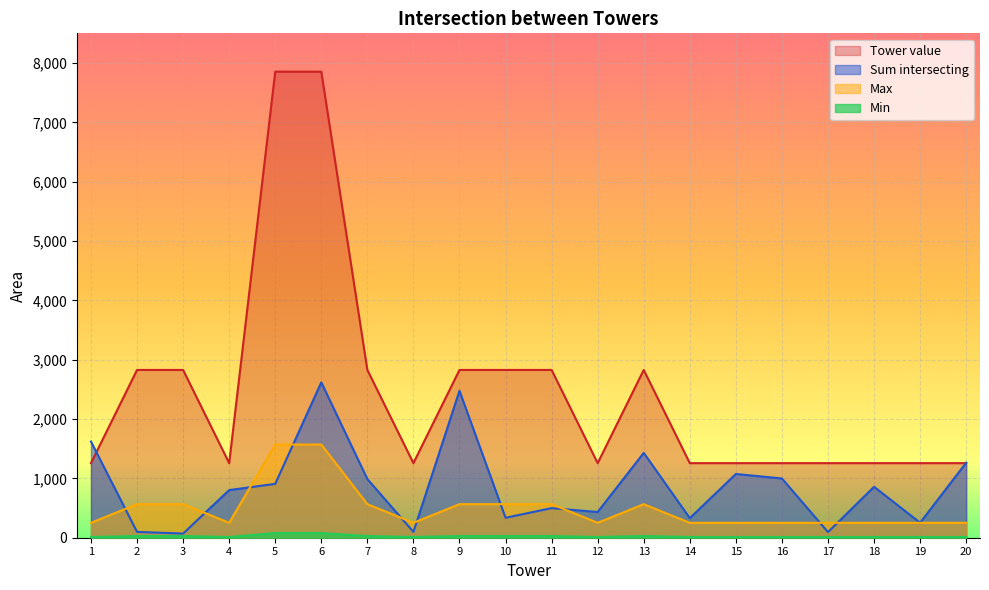

How many distinct data groups are displayed?

4